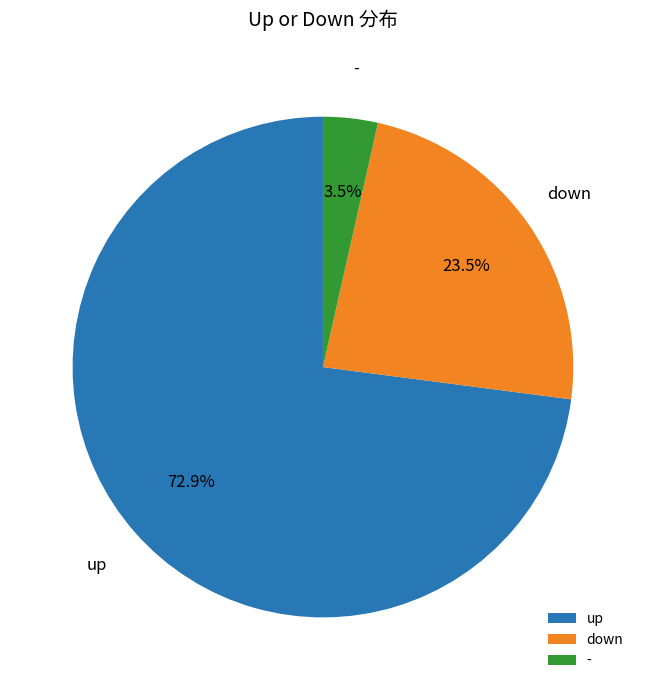

To the nearest percent, what is the combined percentage of up and down?

96%